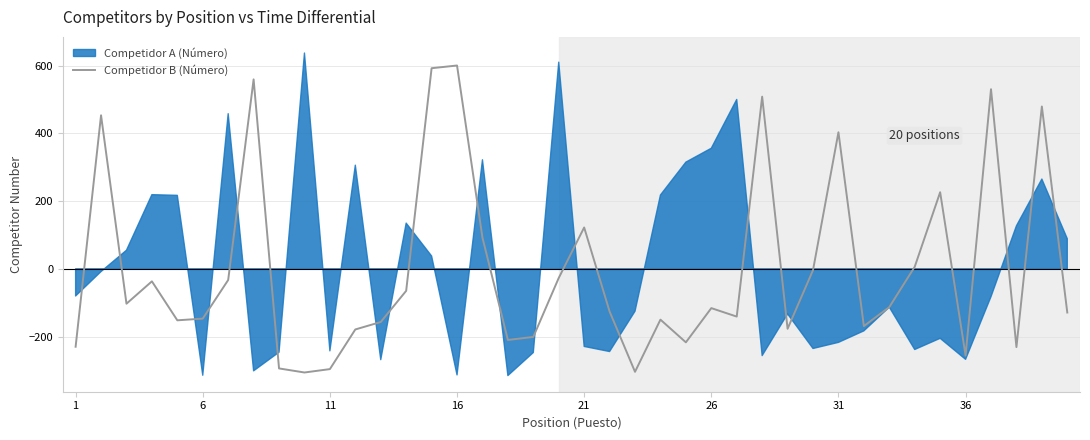

At which label is Competidor B (Número) closest to 147?

21